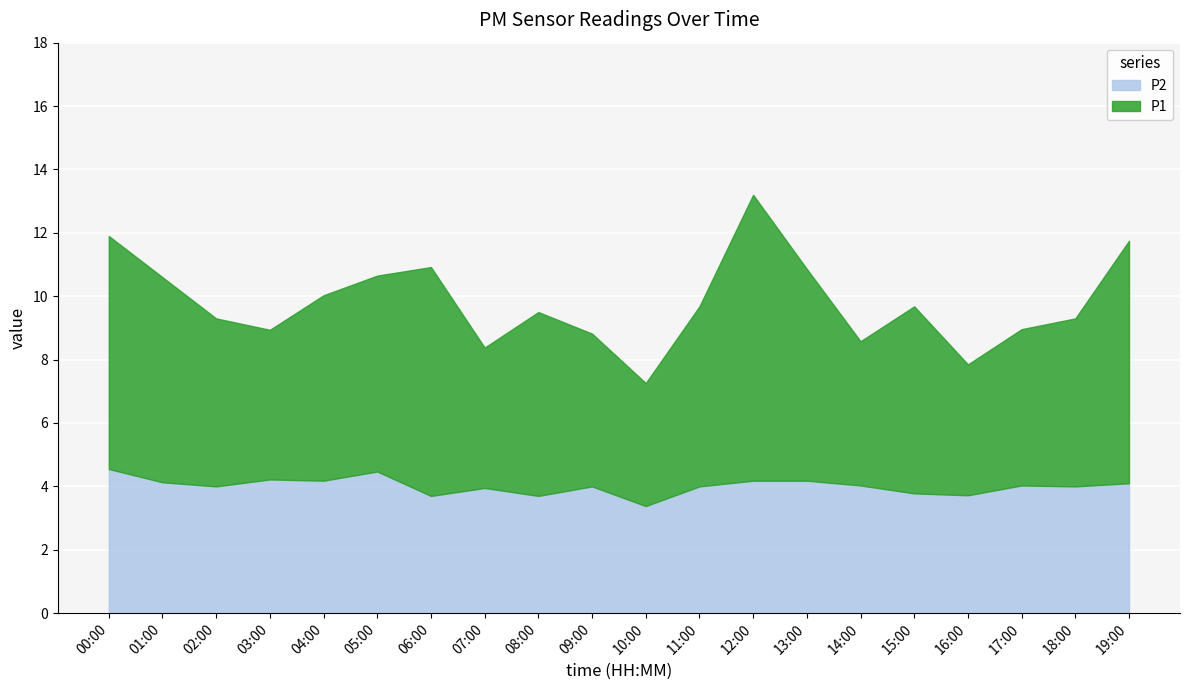

List the series in order of their peak value, lowest first.

P2, P1